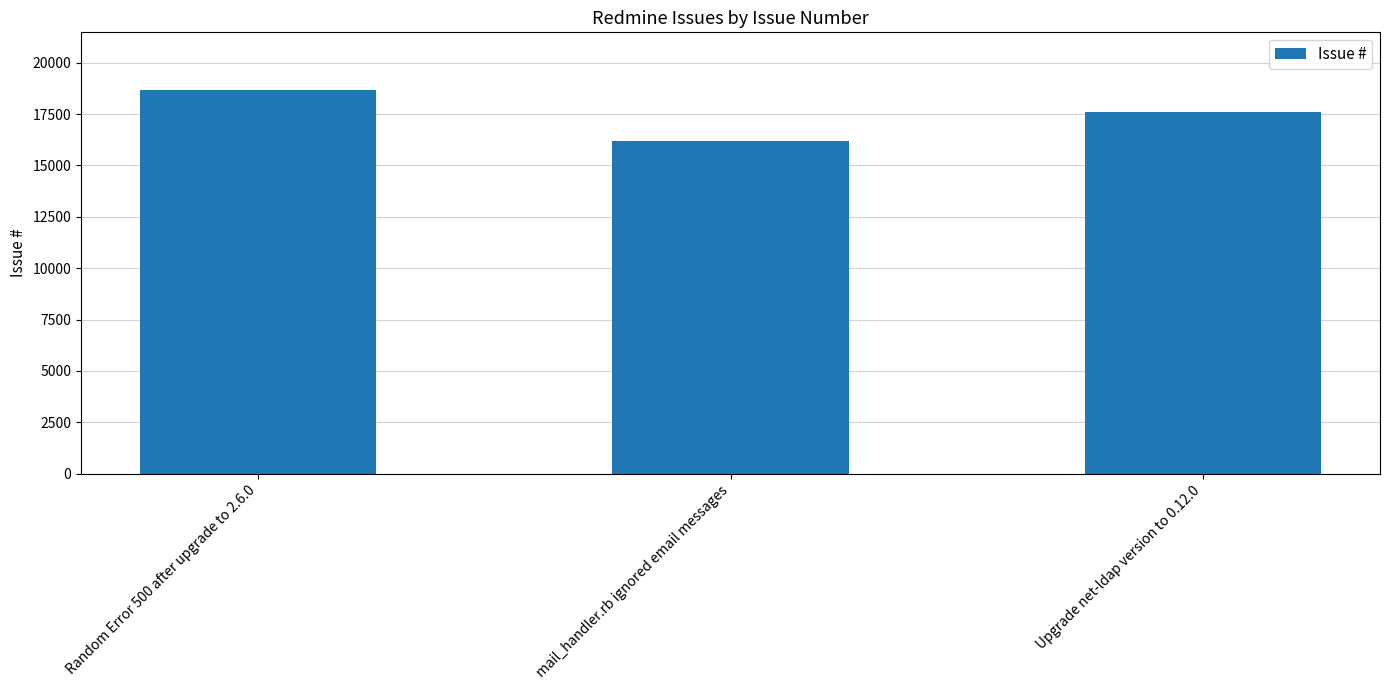

What is the minimum value shown in the chart?

16185